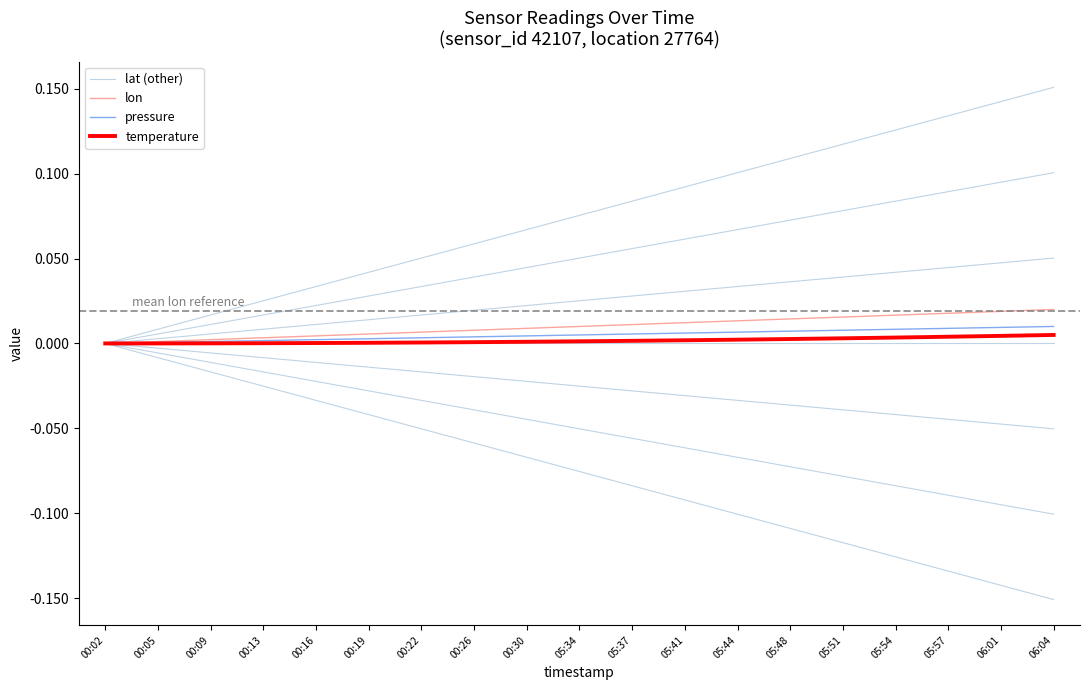

What is the total value across all series at 05:37?

-0.1